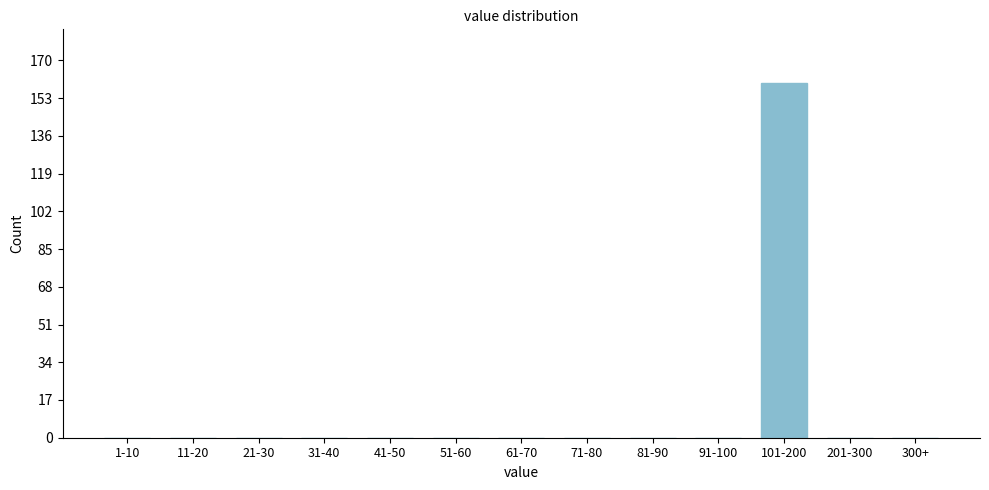

Reading left to right, transcribe all the data shown in this chart.

1-10=0	11-20=0	21-30=0	31-40=0	41-50=0	51-60=0	61-70=0	71-80=0	81-90=0	91-100=0	101-200=160	201-300=0	300+=0